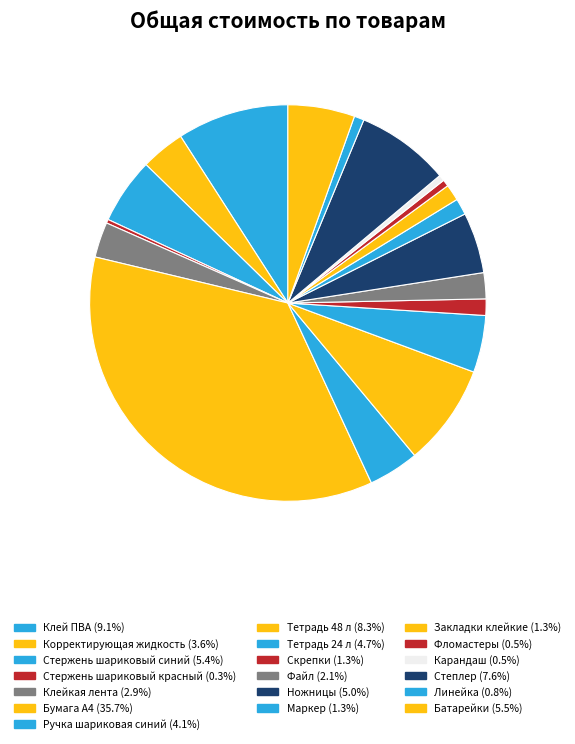

Does Фломастеры represent more than half of the total?

No